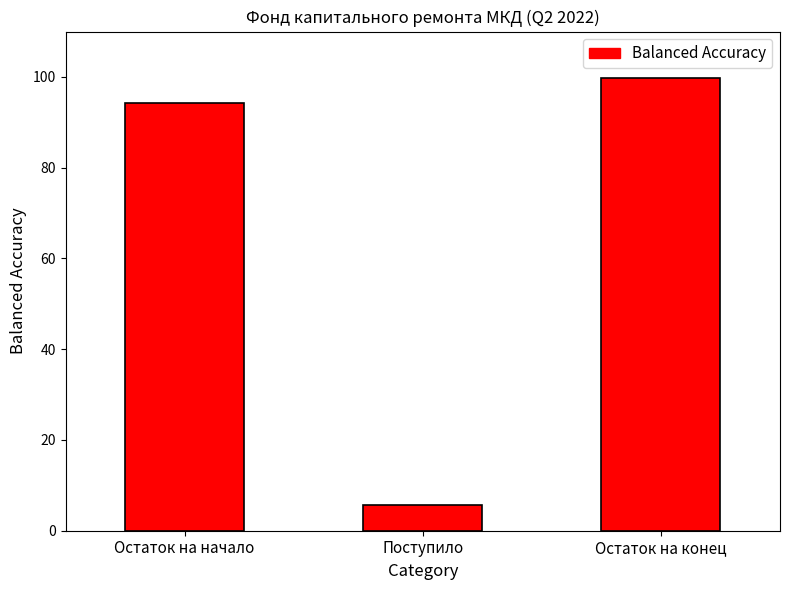

What position from the left is Поступило?

2